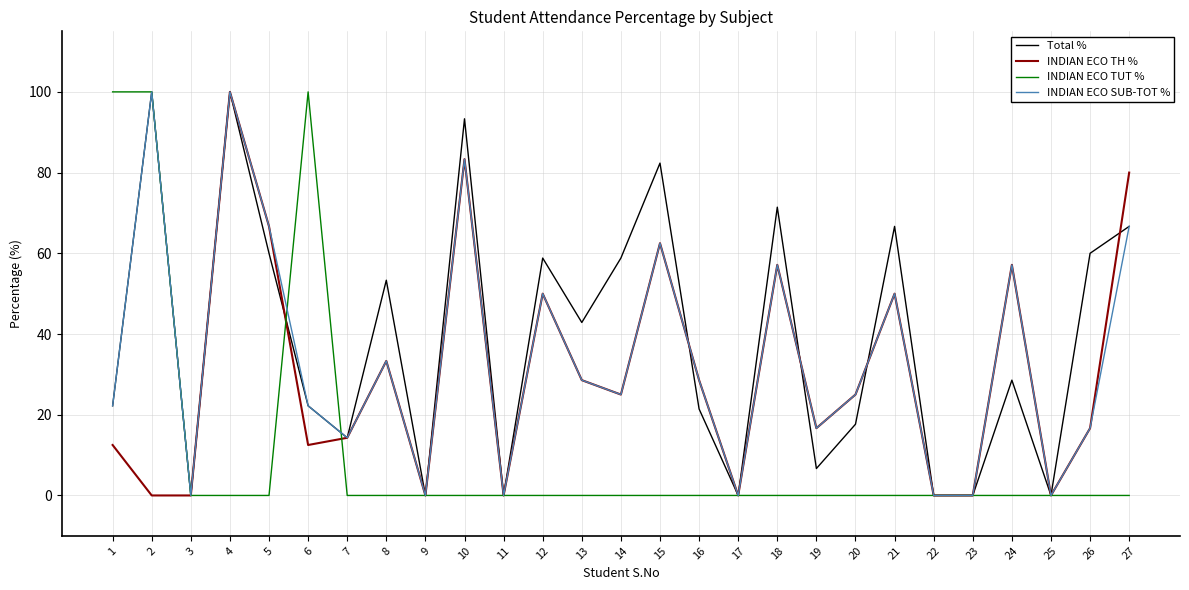

Which series changed the most between 12 and 15?

Total %